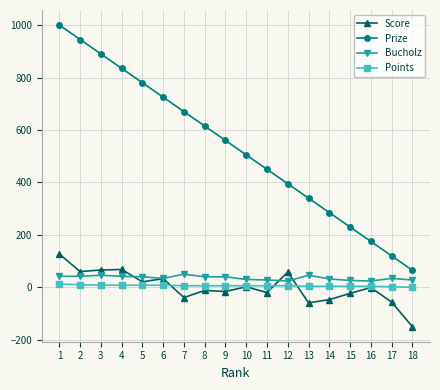

Rank the categories by Prize value from lowest to highest.

18, 17, 16, 15, 14, 13, 12, 11, 10, 9, 8, 7, 6, 5, 4, 3, 2, 1